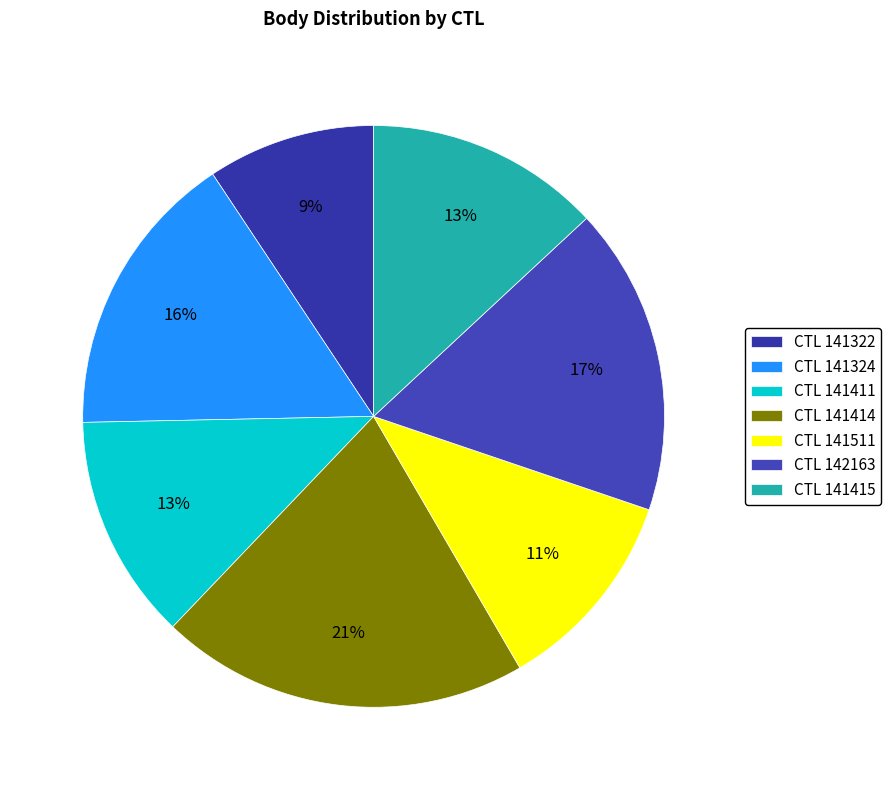

Is there a majority slice in this chart?

No